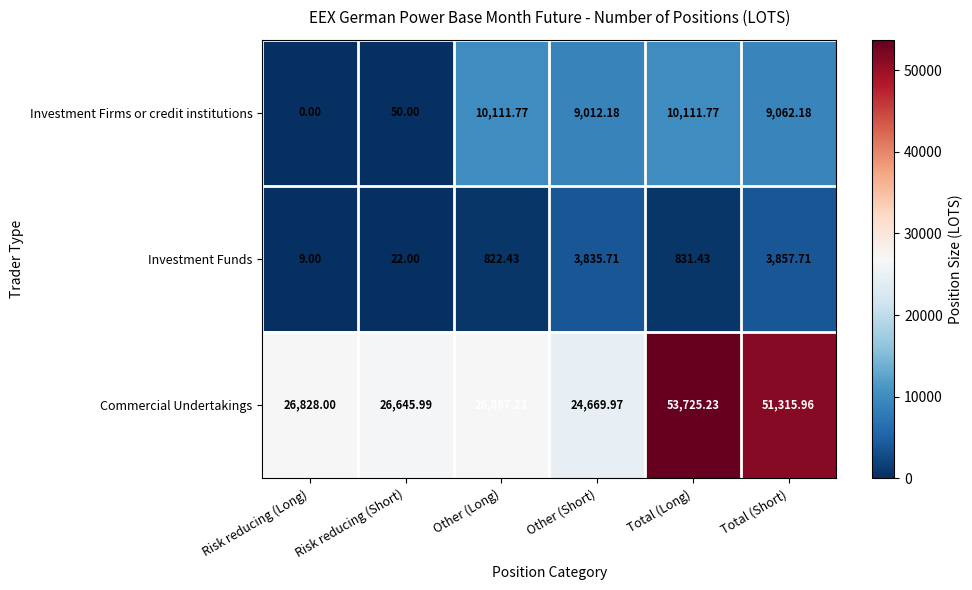

Rank the series at Other (Long) from highest to lowest value.

Commercial Undertakings, Investment Firms or credit institutions, Investment Funds